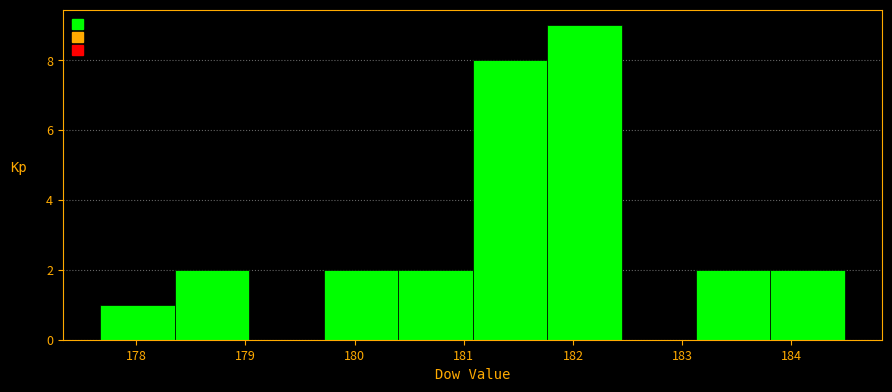

Reading left to right, transcribe this chart: for each bar, give the range it covers on the x-axis and its height. Neither the bar edges nor the heights are printed on the chart, so give them approximately, as read against the axes.

177.7 to 178.4: 1
178.4 to 179.0: 2
179.0 to 179.7: 0
179.7 to 180.4: 2
180.4 to 181.1: 2
181.1 to 181.8: 8
181.8 to 182.4: 9
182.4 to 183.1: 0
183.1 to 183.8: 2
183.8 to 184.5: 2